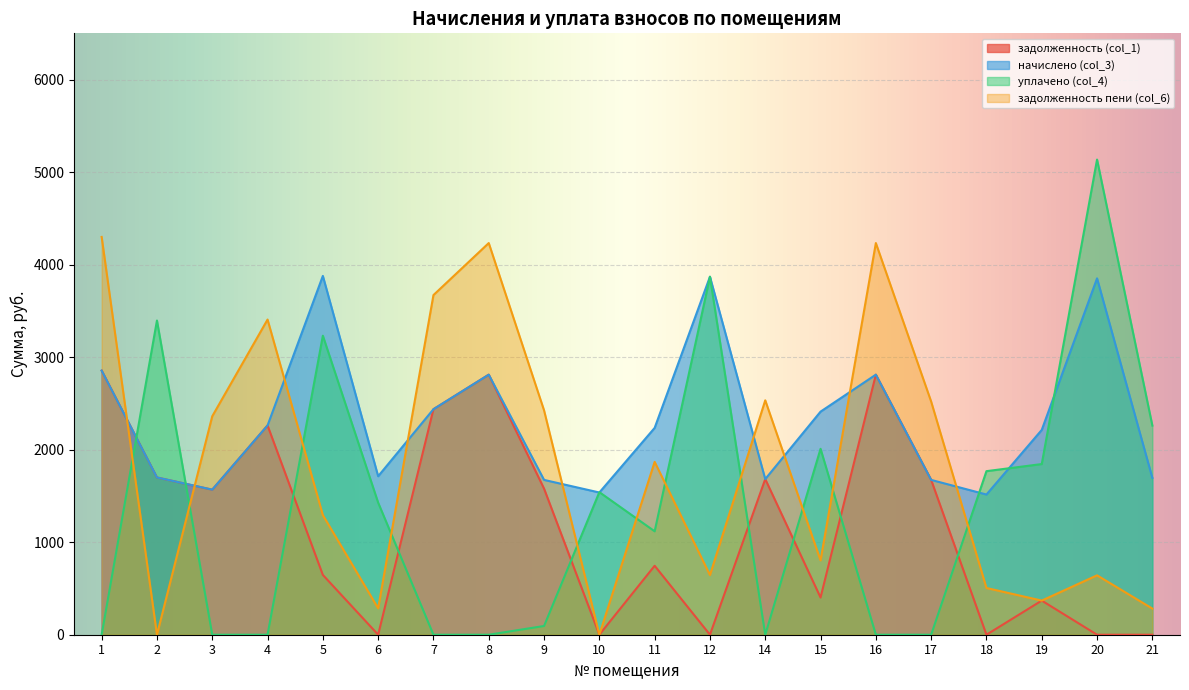

Reading left to right, transcribe all the data shown in this chart.

задолженность (col_1): 2854.8	1699.7	1567.9	2261.9	646.4	0.0	2437.6	2810.9	1578.9	0.0	745.2	0.0	1682.2	401.9	2810.9	1673.3	0.0	368.9	0.0	0.0
начислено (col_3): 2854.8	1699.7	1567.9	2261.9	3878.2	1712.9	2437.6	2810.9	1673.3	1537.2	2235.5	3869.3	1682.2	2411.2	2810.9	1673.3	1515.2	2213.6	3851.8	1695.3
уплачено (col_4): 0.0	3396.2	0.0	0.0	3231.8	1427.4	0.0	0.0	94.5	1541.0	1117.8	3869.3	0.0	2009.3	0.0	0.0	1767.8	1844.7	5135.7	2260.4
задолженность пени (col_6): 4299.4	0.0	2361.3	3406.5	1292.7	285.5	3671.1	4233.3	2425.2	0.0	1868.3	644.9	2533.4	803.7	4233.3	2520.1	505.1	368.9	642.0	282.6